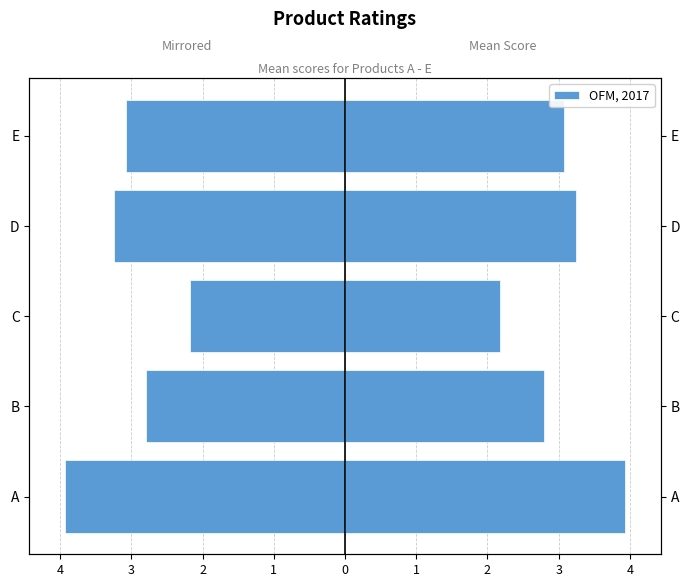

Does the chart contain stacked bars?

No